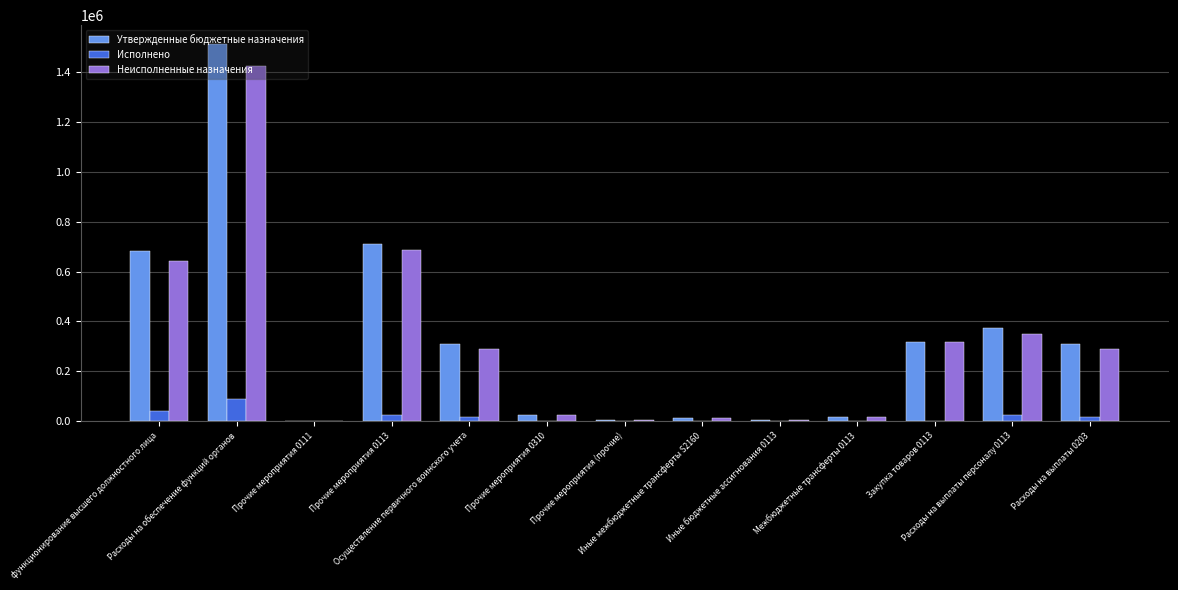

Does the chart contain stacked bars?

No